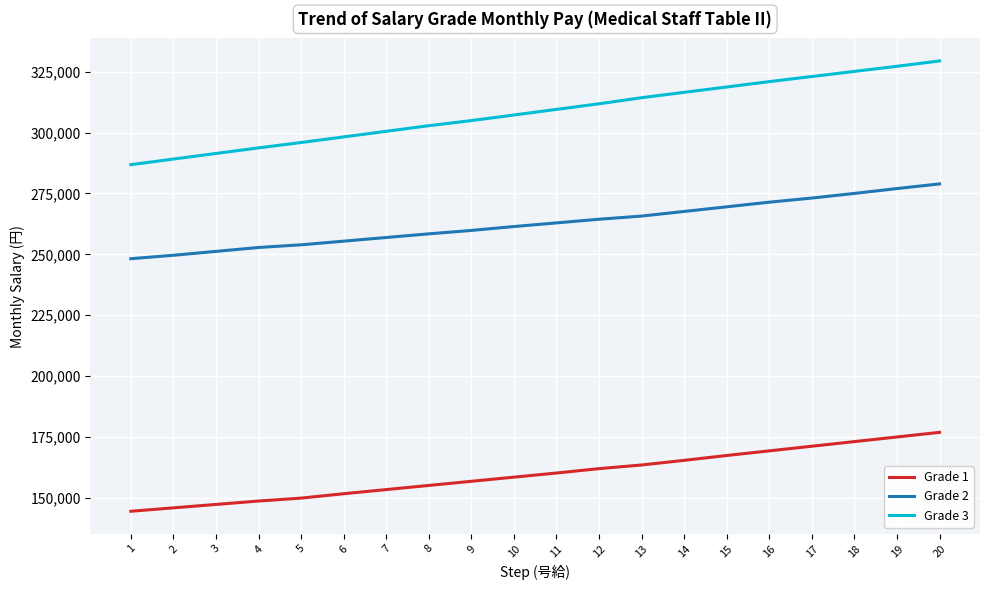

The Grade 1 series shows 245439 at 20. True or false?

False